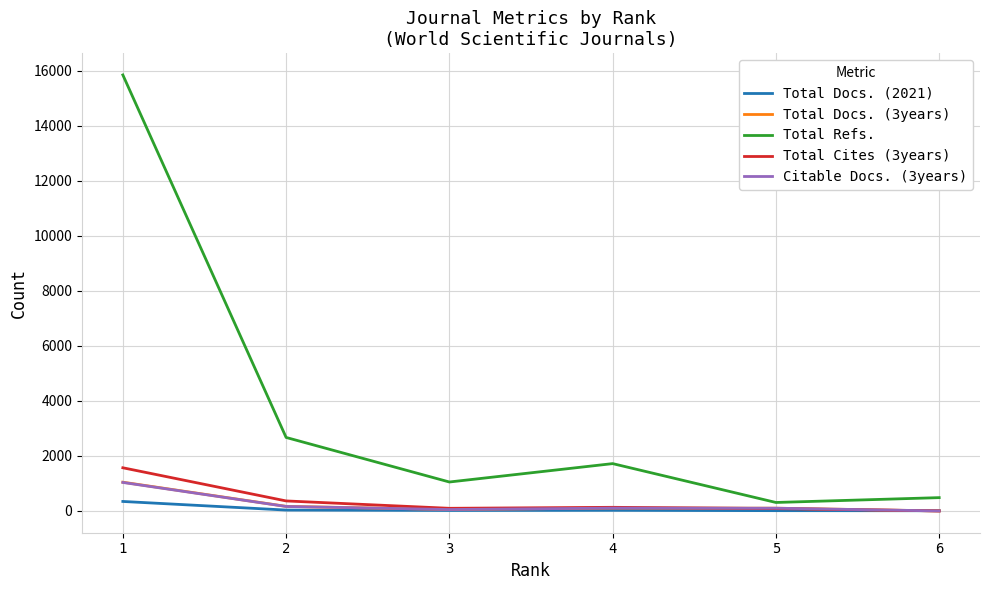

What is the highest value of the Total Refs. series?

15844